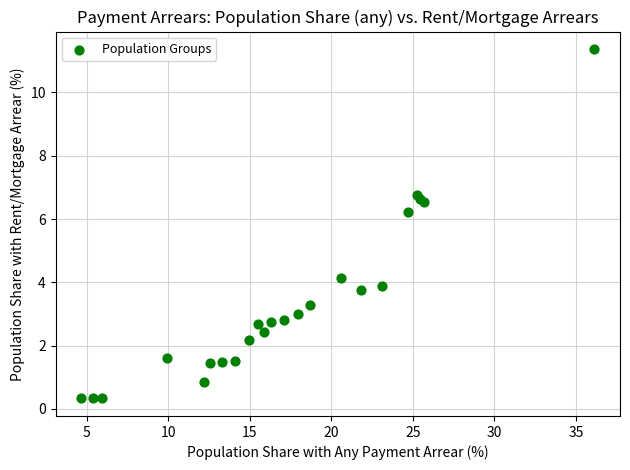

What Y value in the scatter plot is closest to 5?

4.1